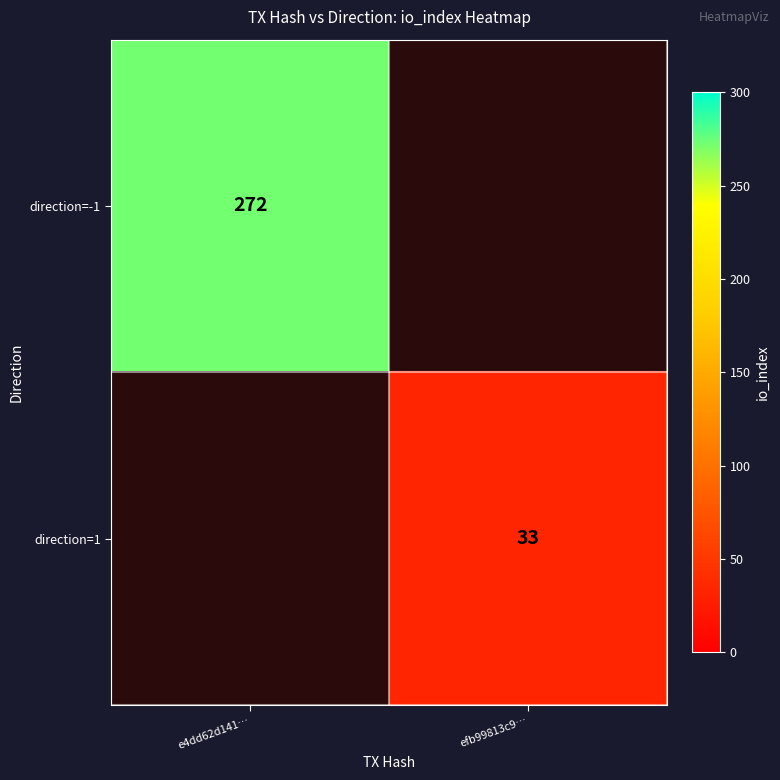

True or false: direction=-1 has a value of 272 at e4dd62d141….

True